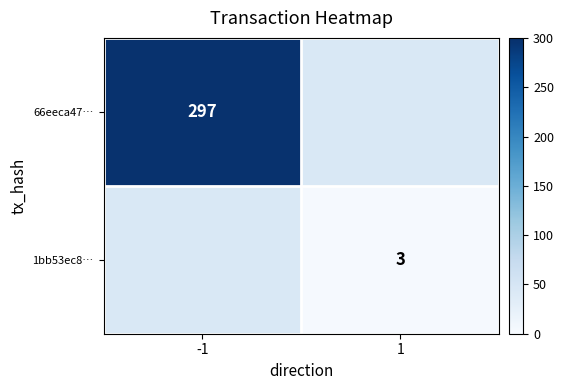

At which category does the chart reach its minimum across all series?

1